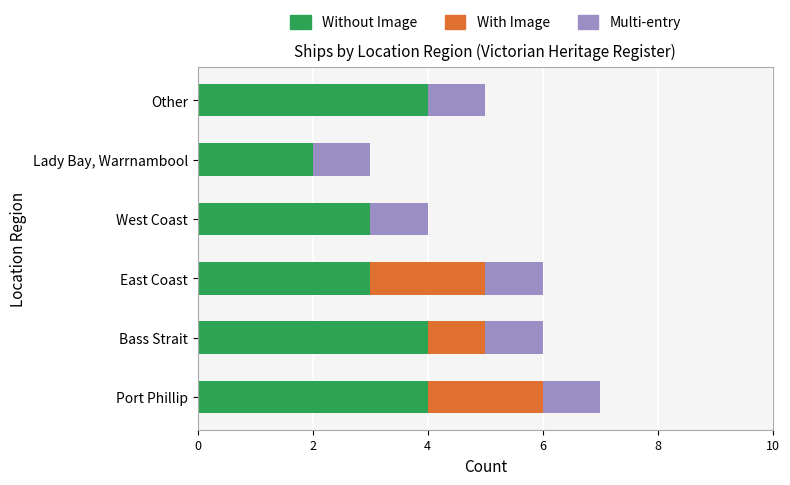

What is the highest value of the Without Image series?

4